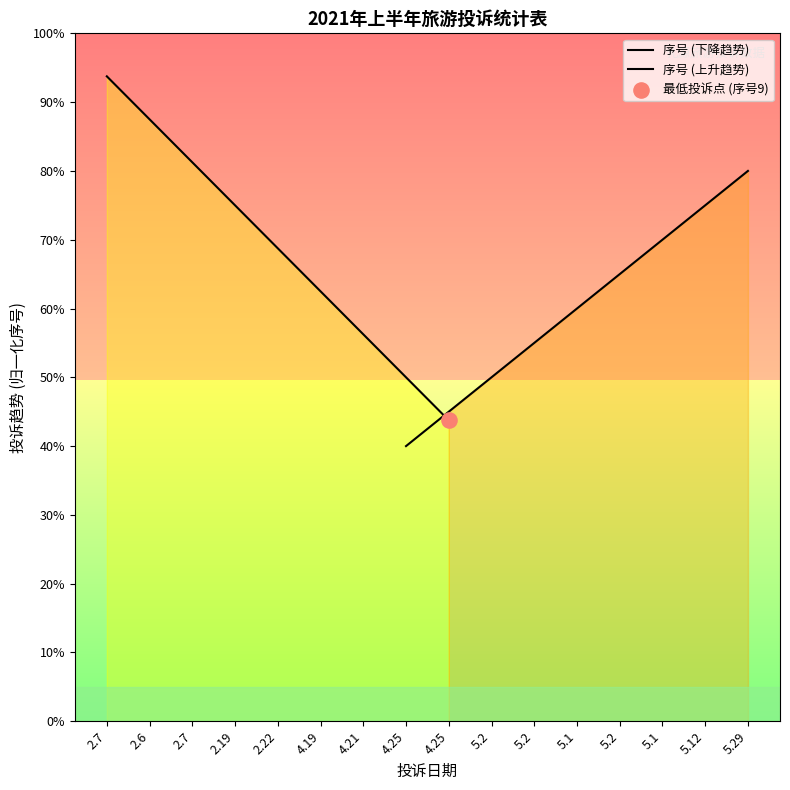

Is the value of 序号 (上升趋势) at 2.7 greater than the value of 序号 (下降趋势) at 2.22?

No